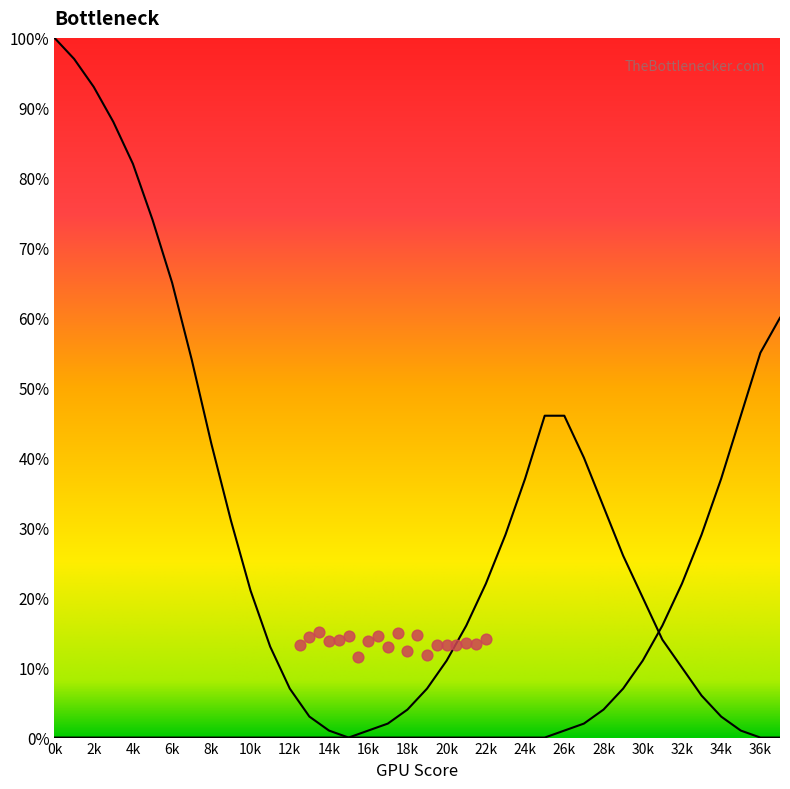

At which category is the sum across all series the highest?

0k